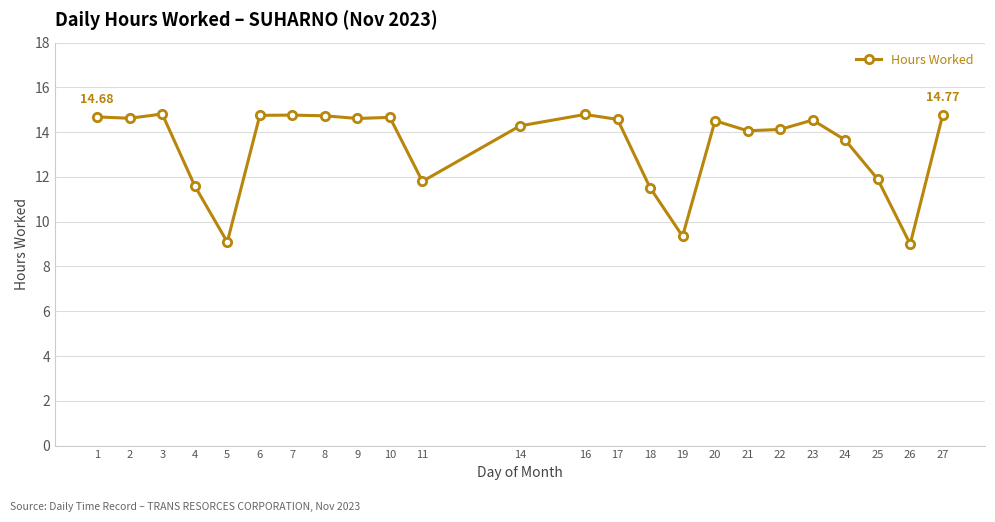

How many distinct data groups are displayed?

1